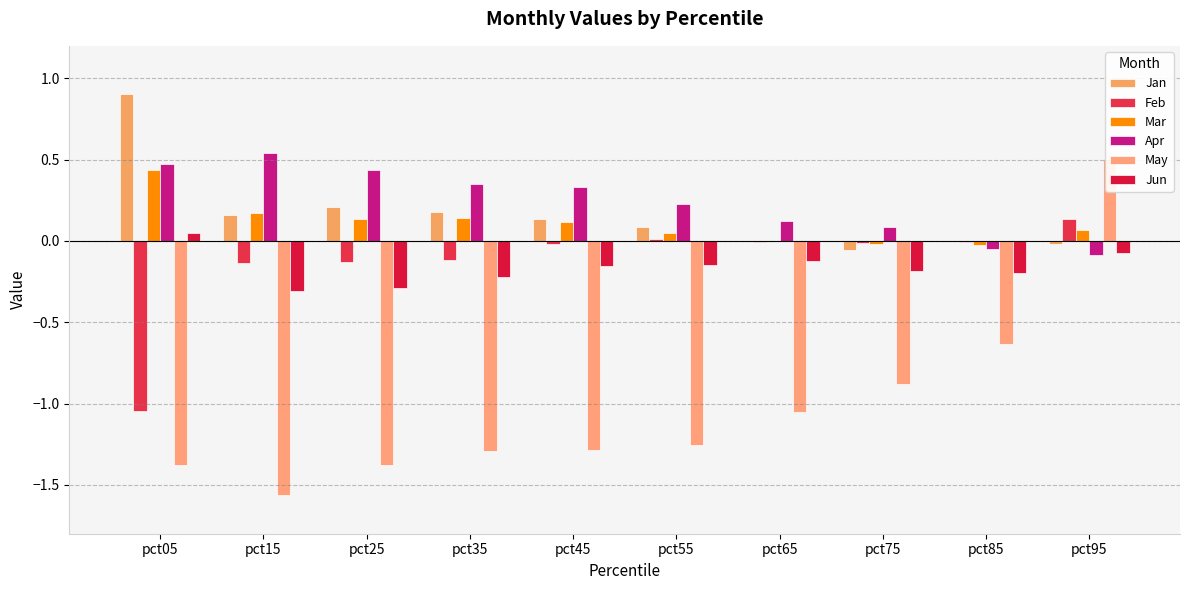

How many bars are there in each group?

6